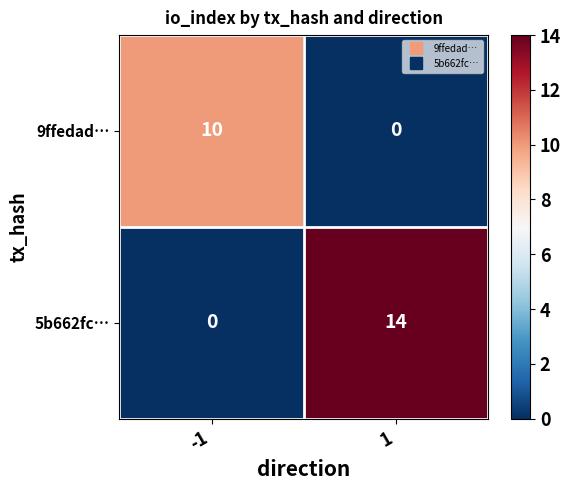

Reading right to left, list all the values displayed in this chart.

9ffedad…: 1=0	-1=10
5b662fc…: 1=14	-1=0